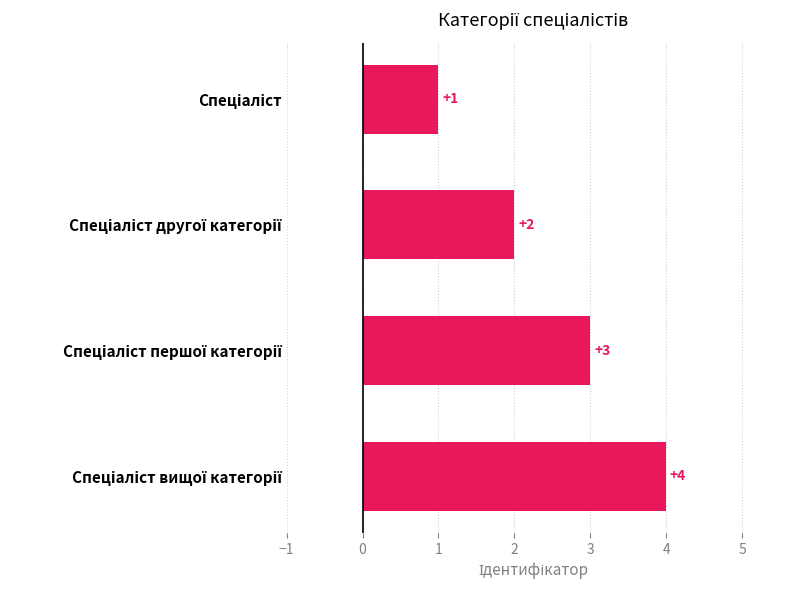

What is the value of the 4th bar from the top?

4